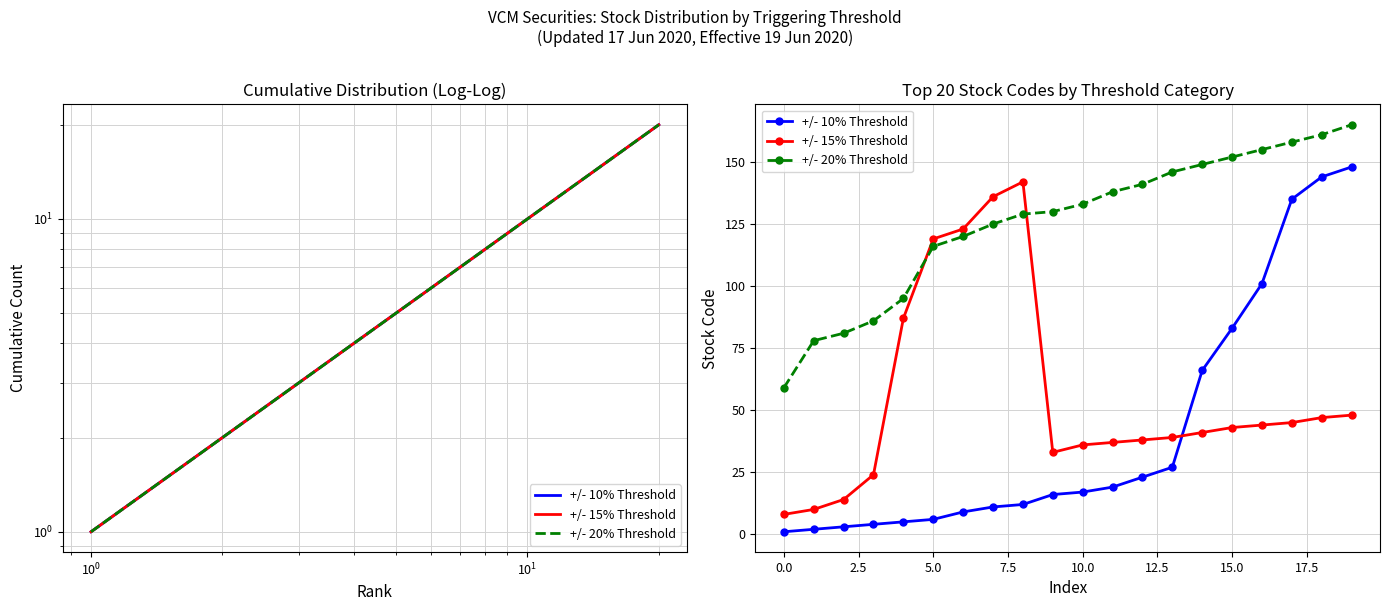

True or false: +/- 20% Threshold has more than 1 interior local peaks.

False